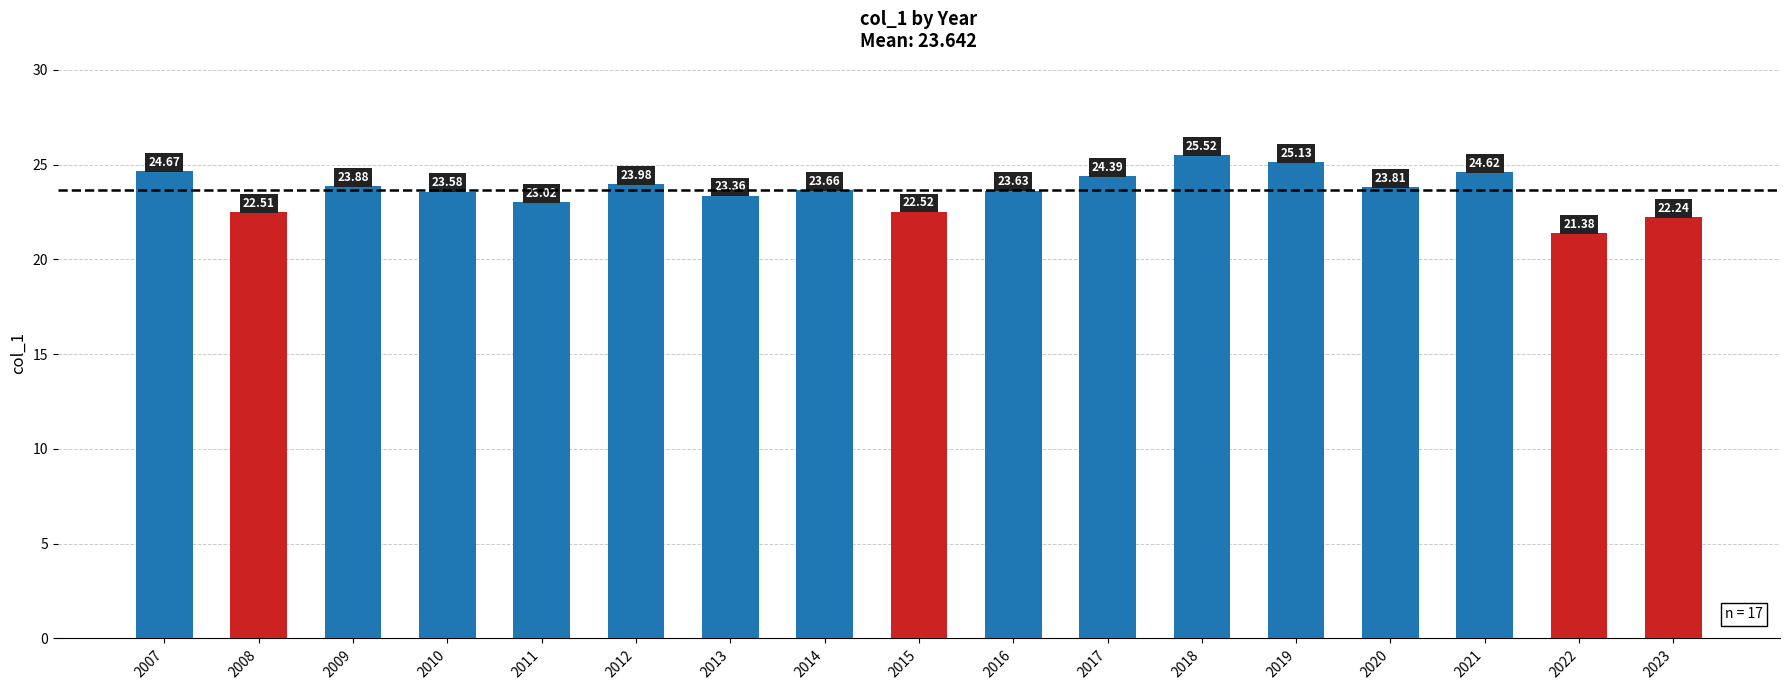

What is the value of the 1st bar from the left?

24.7